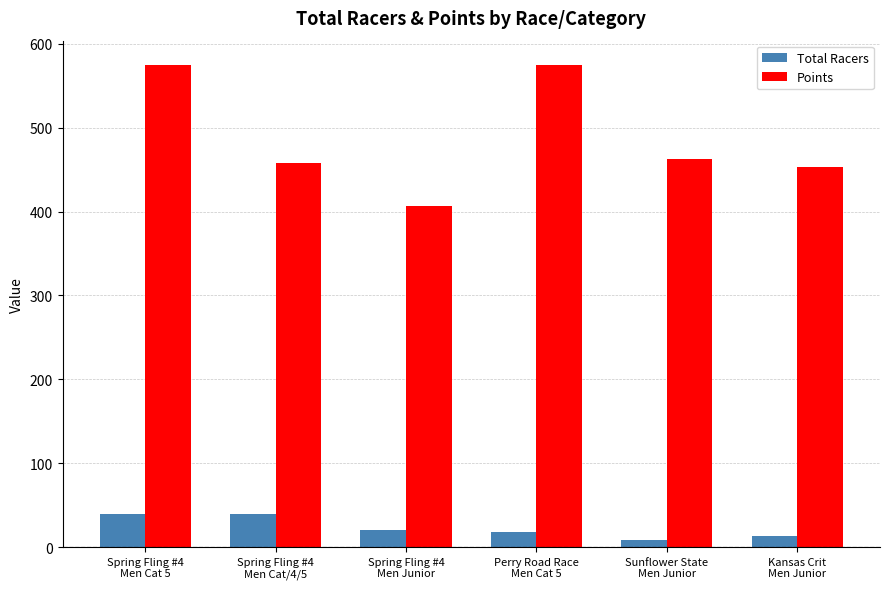

What is the approximate value of Total Racers at Sunflower State
Men Junior?

9.0